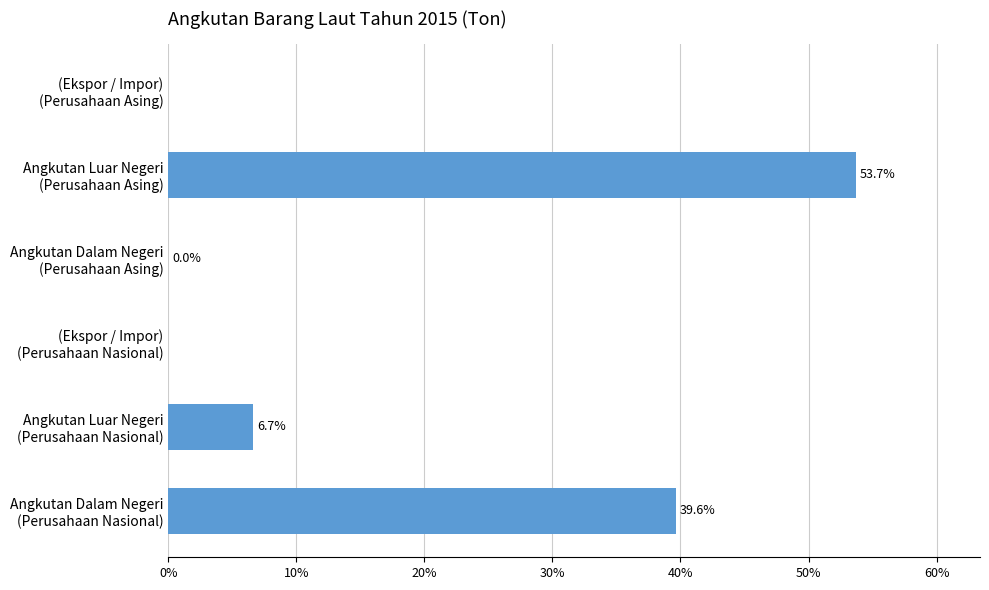

What is the greatest value displayed?

53.7